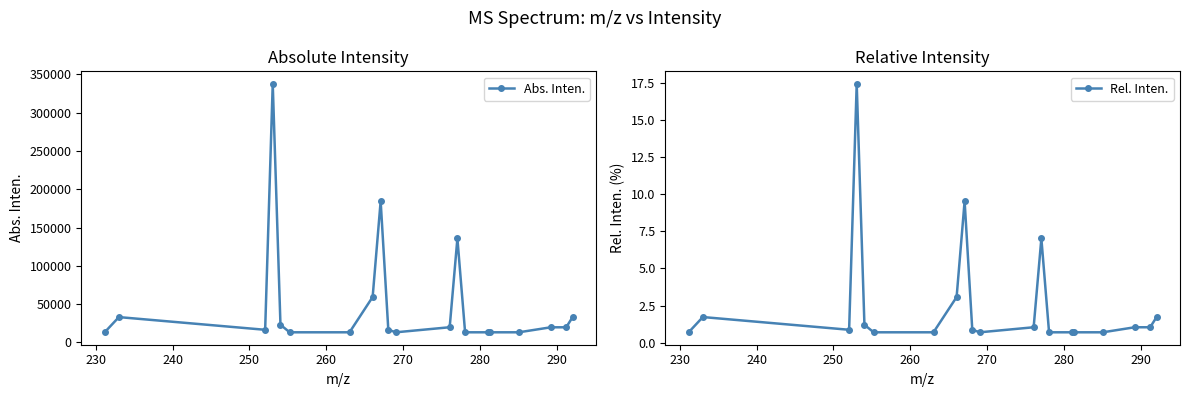

True or false: Abs. Inten. has more than 2 points higher than both neighbors.

True